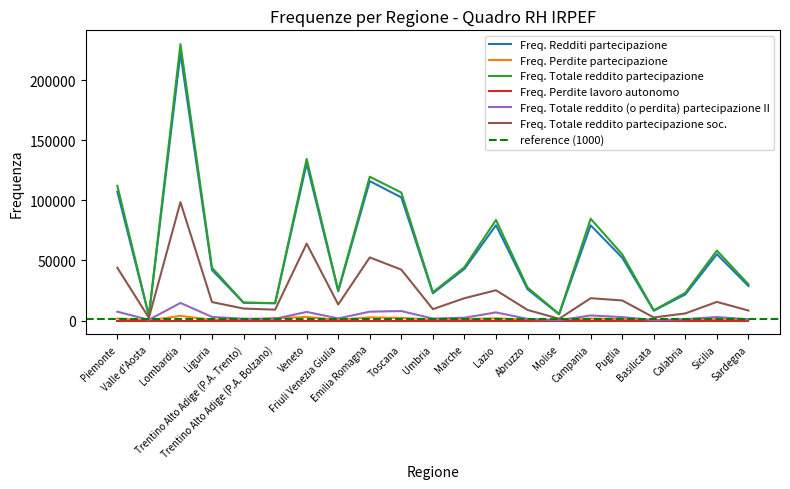

Which series has the largest total across all categories?

Freq. Totale reddito partecipazione